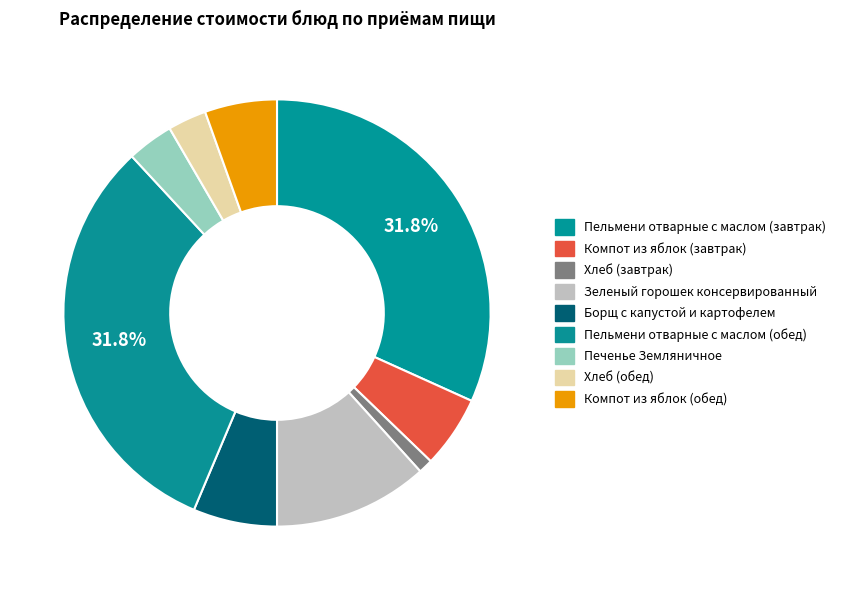

How many slices are in this pie chart?

9